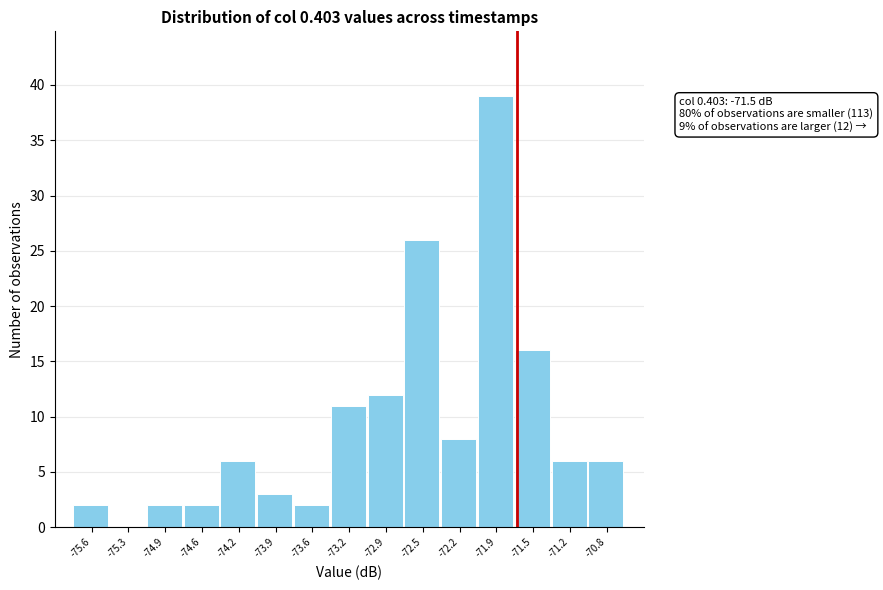

Reading right to left, list all the values displayed in this chart.

-70.8=6	-71.2=6	-71.5=16	-71.9=39	-72.2=8	-72.5=26	-72.9=12	-73.2=11	-73.6=2	-73.9=3	-74.2=6	-74.6=2	-74.9=2	-75.3=0	-75.6=2